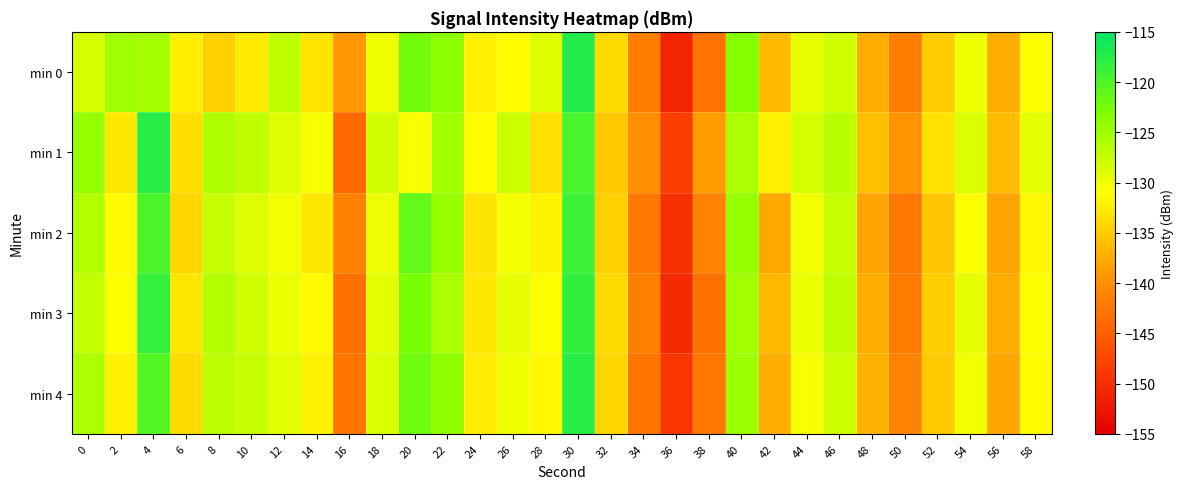

What is the spread (max minus min) of values at 52?

2.2